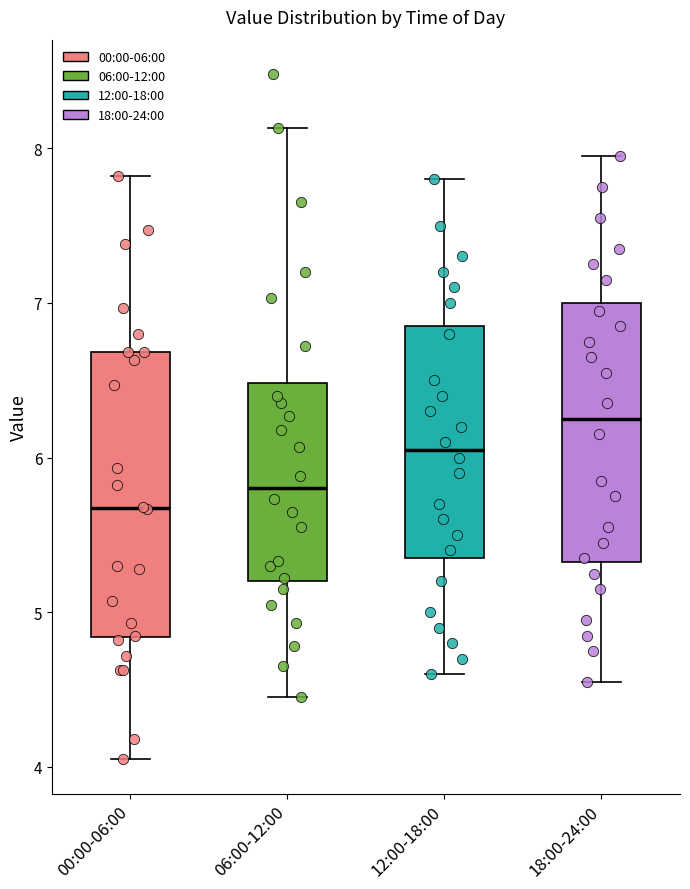

Which box has the lowest median line?

00:00-06:00